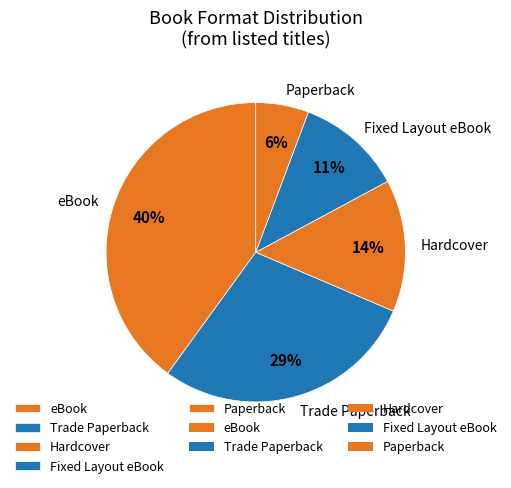

How many segments does this pie chart have?

5